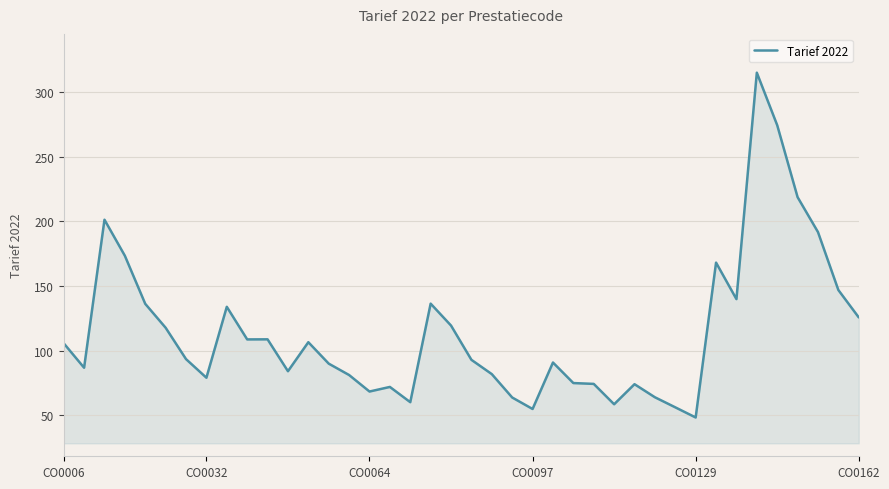

What is the maximum value shown in the chart?

314.9